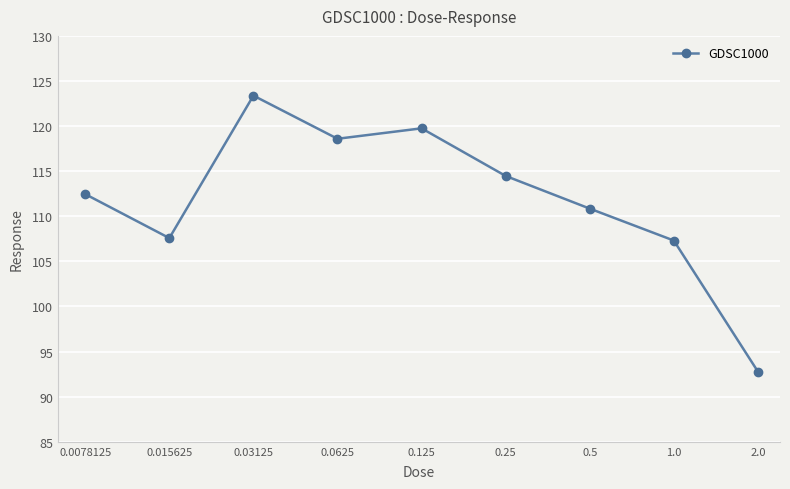

What is the average value?

111.9